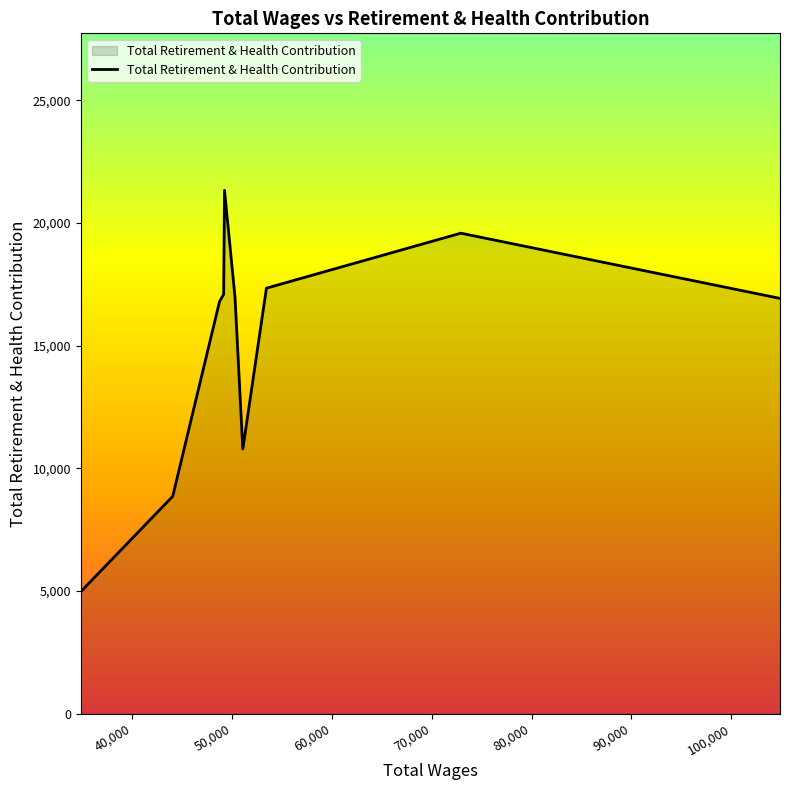

What is the difference between the maximum and minimum values?

16356